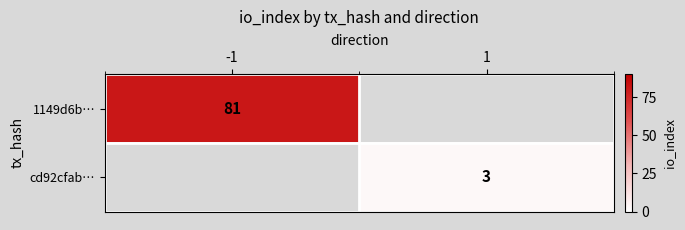

The cd92cfab… series shows 1 at 1. True or false?

False